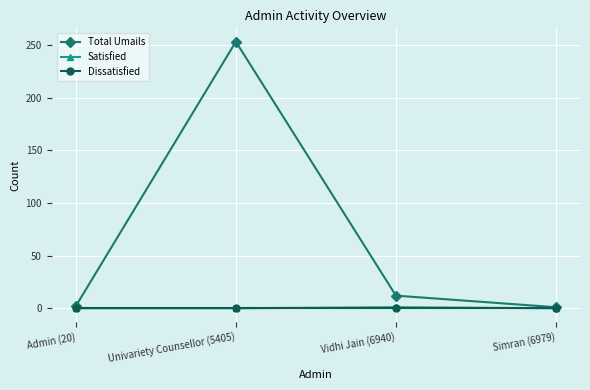

Which series has the largest total across all categories?

Total Umails